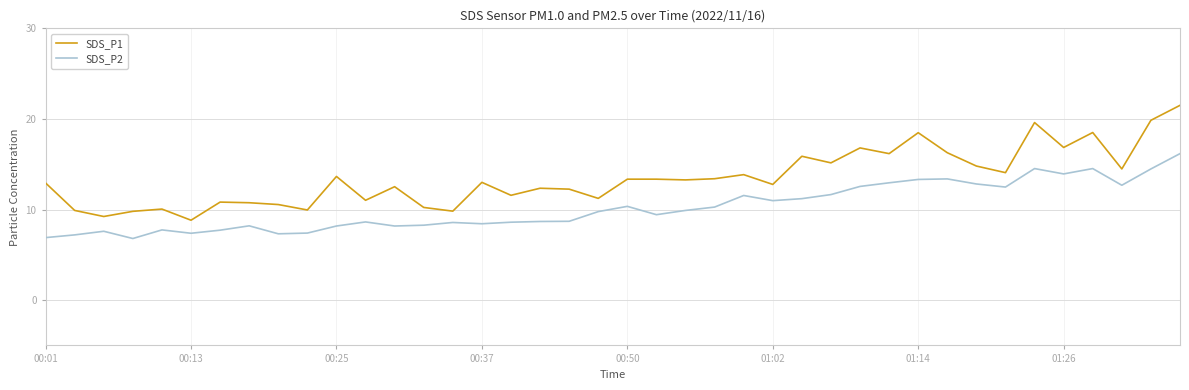

What is the greatest value displayed?

21.5